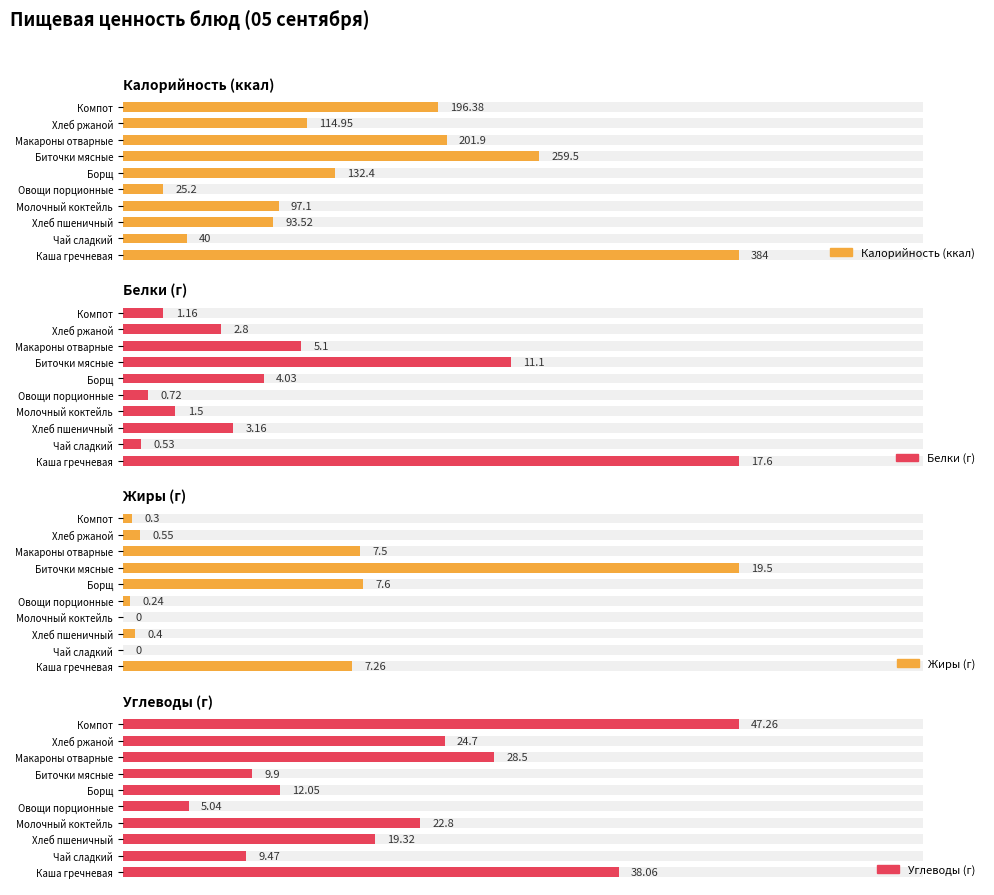

At which label does Жиры reach its peak?

Биточки мясные